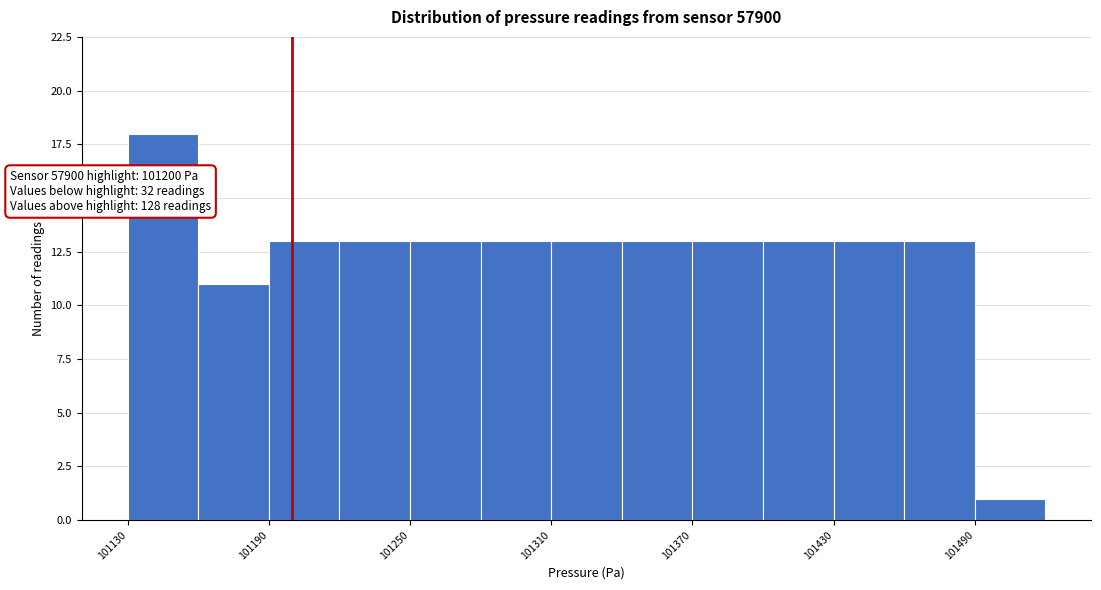

Around what value on the x-axis is the tallest bar? Give the approximate position of its centre, as read against the axis.

101150